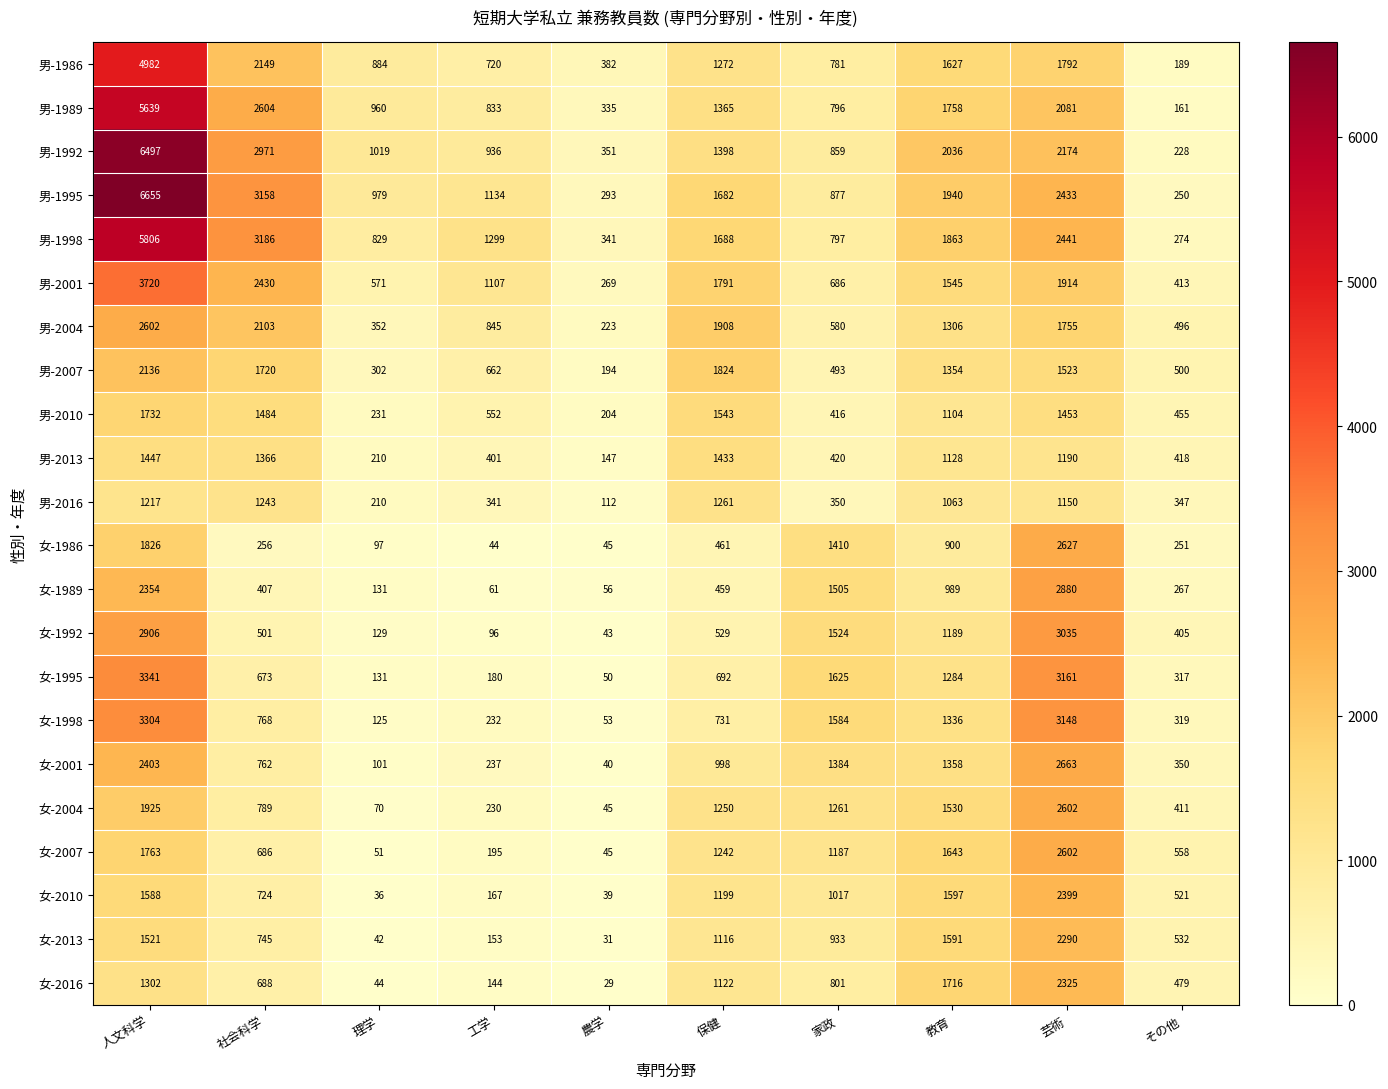

Which series has the largest total across all categories?

男-1995